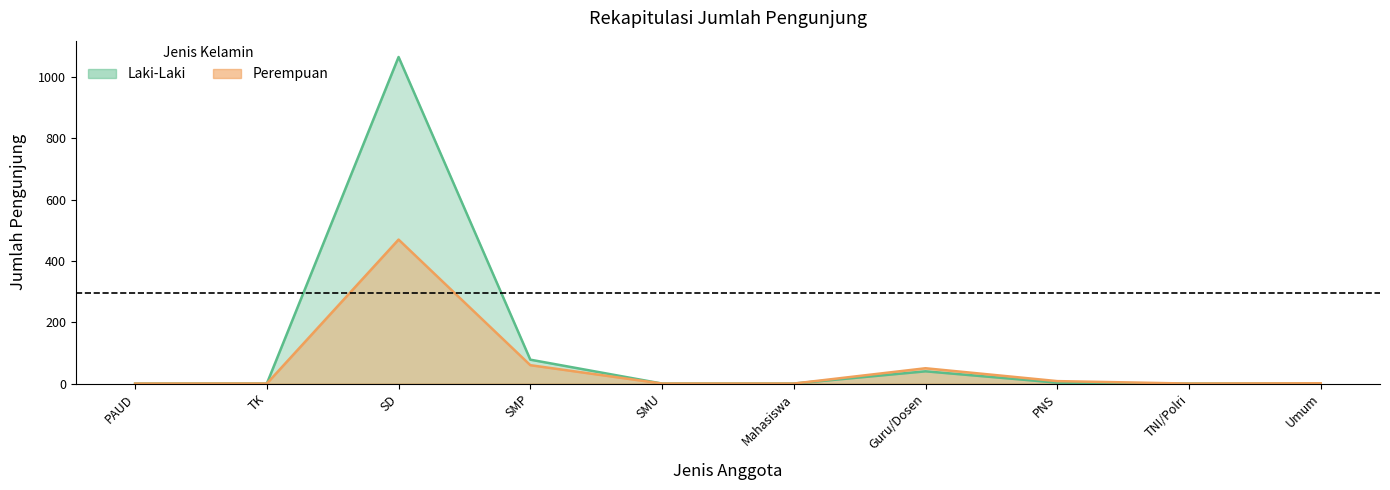

What is the label of the 5th point from the left?

SMU